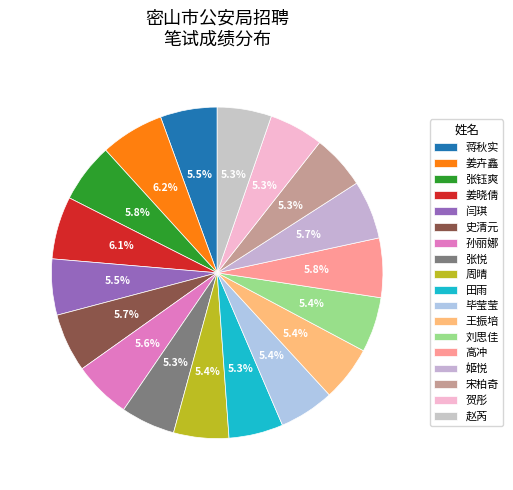

Rank the categories by value from highest to lowest.

姜卉鑫, 姜晓倩, 张钰爽, 高冲, 史清元, 姬悦, 孙丽娜, 蒋秋实, 闫琪, 周晴, 毕莹莹, 王振培, 刘思佳, 张悦, 田雨, 宋柏奇, 贺彤, 赵芮